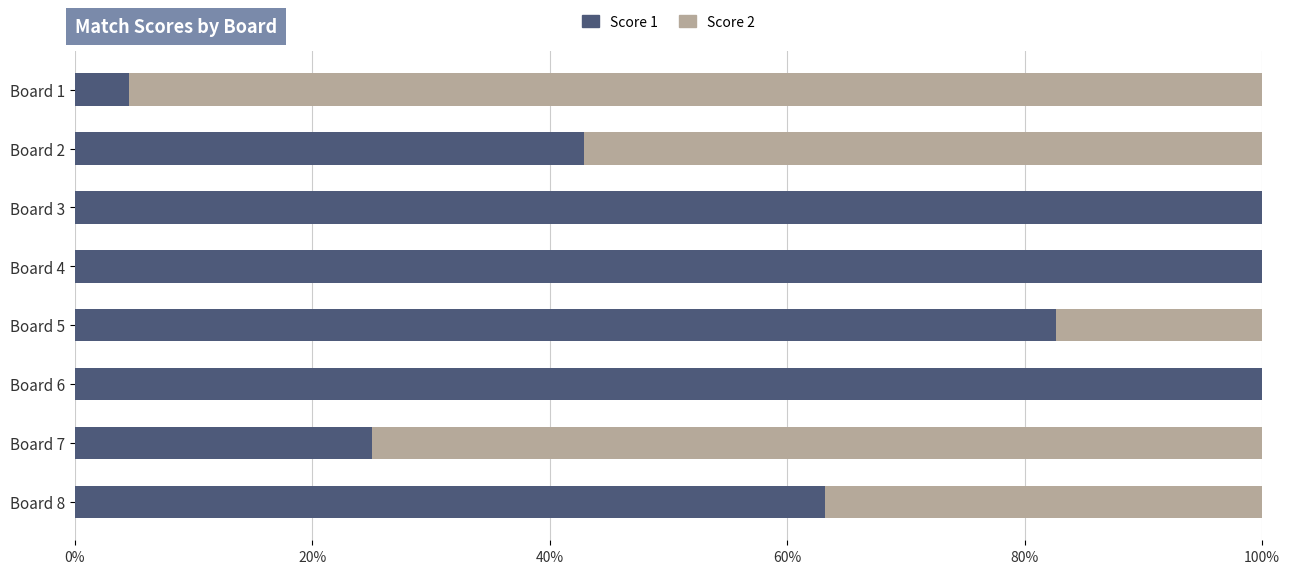

What is the sum of all Score 1 values?

518.2